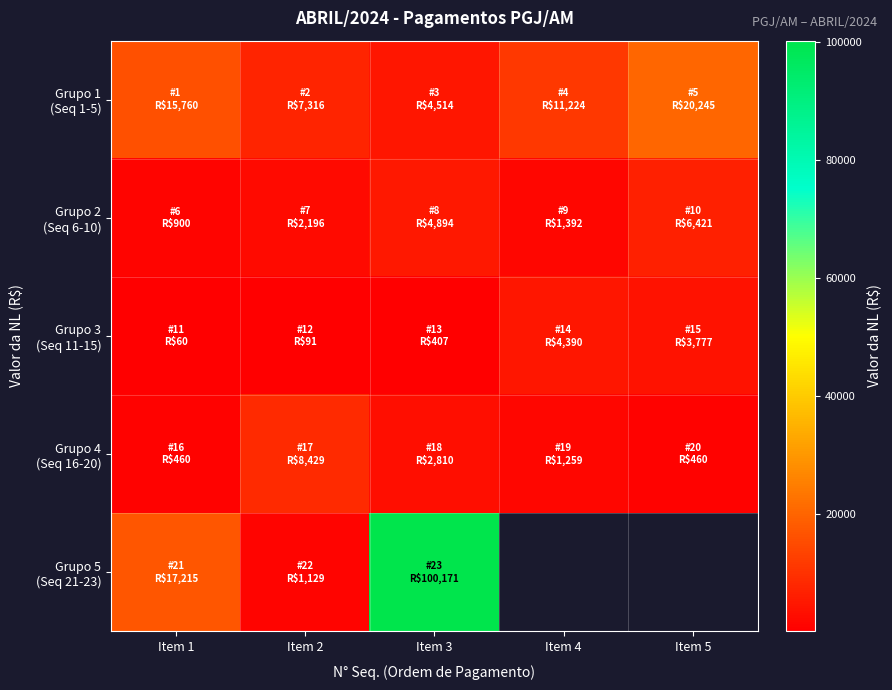

At which category is the sum across all series the highest?

Item 3